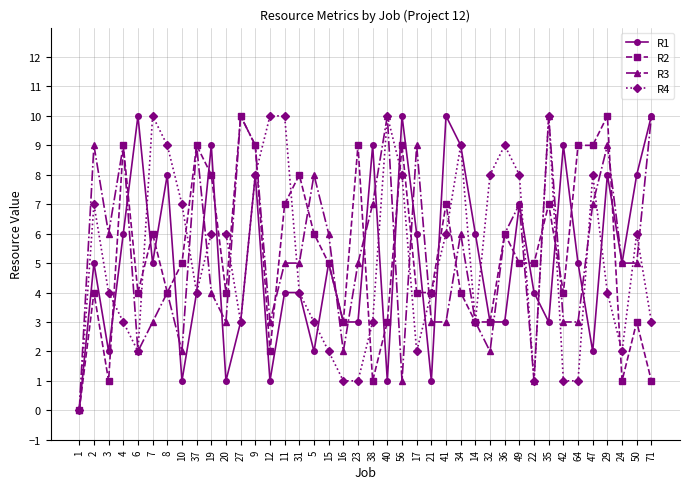

Count the number of categories in the chart.

40